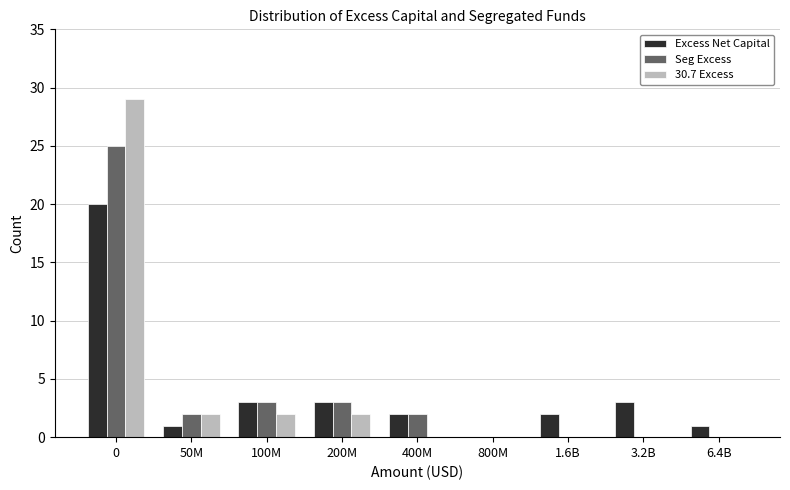

Reading left to right, transcribe all the data shown in this chart.

Excess Net Capital: 0=20	50M=1	100M=3	200M=3	400M=2	800M=0	1.6B=2	3.2B=3	6.4B=1
Seg Excess: 0=25	50M=2	100M=3	200M=3	400M=2	800M=0	1.6B=0	3.2B=0	6.4B=0
30.7 Excess: 0=29	50M=2	100M=2	200M=2	400M=0	800M=0	1.6B=0	3.2B=0	6.4B=0